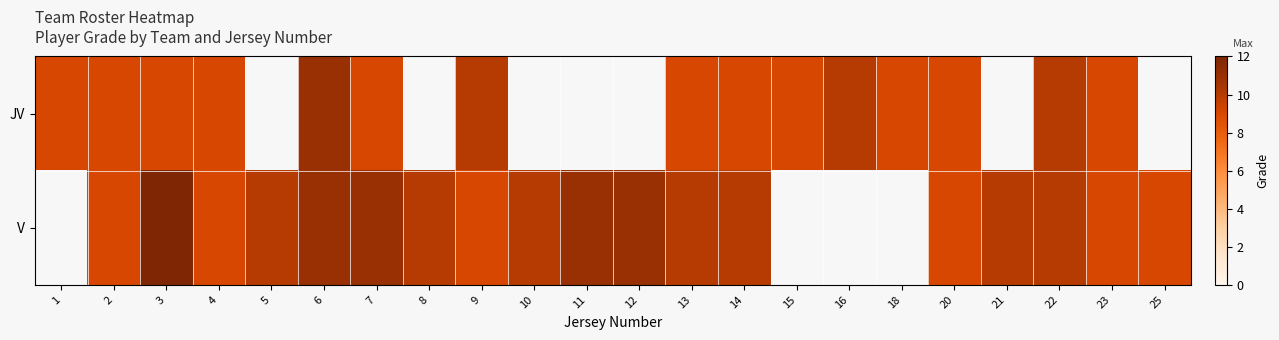

What is the greatest value displayed?

12.0